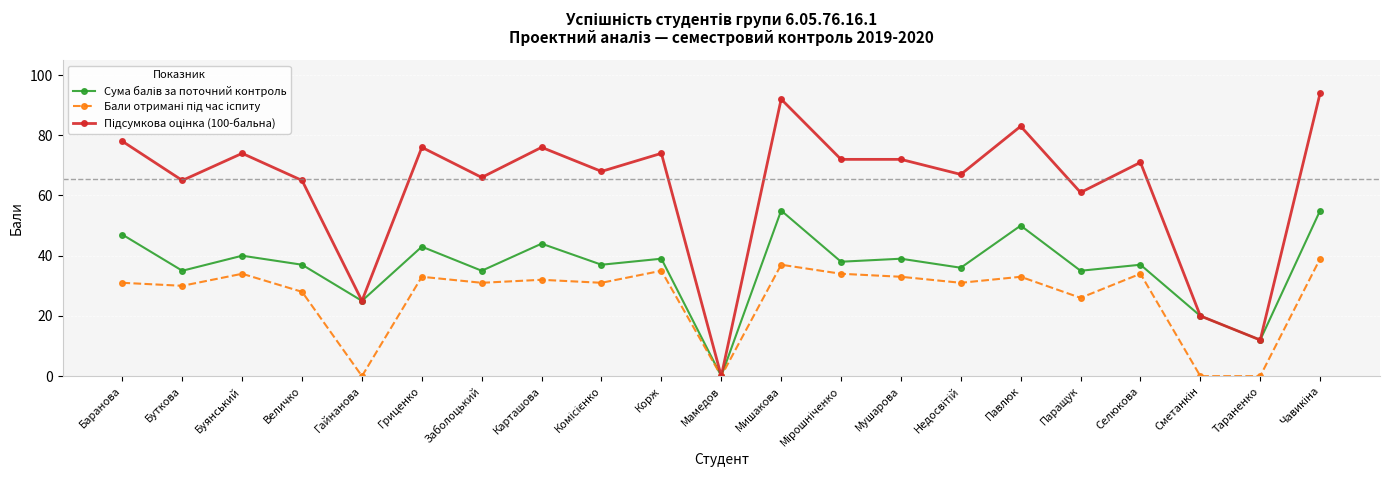

What is the total value across all series at Корж?

148